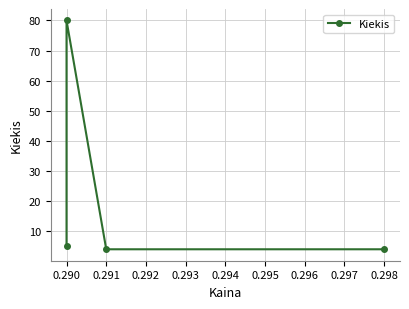

Approximately how many times larger is the value at 0.290 compared to 0.292?

20.0